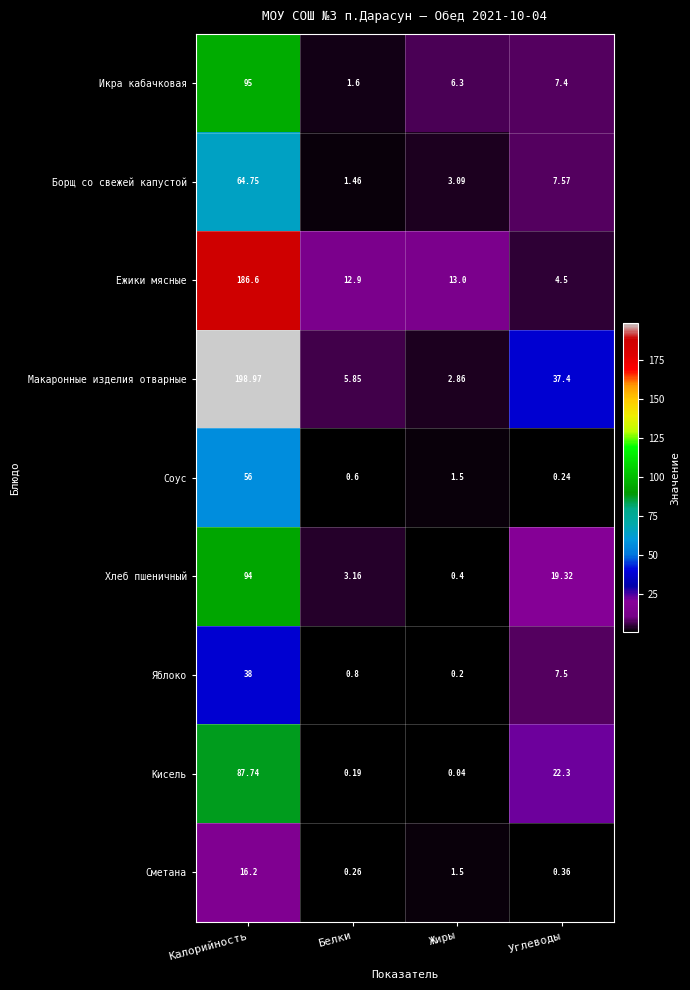

Between Белки and Жиры, which series saw the biggest shift?

Икра кабачковая